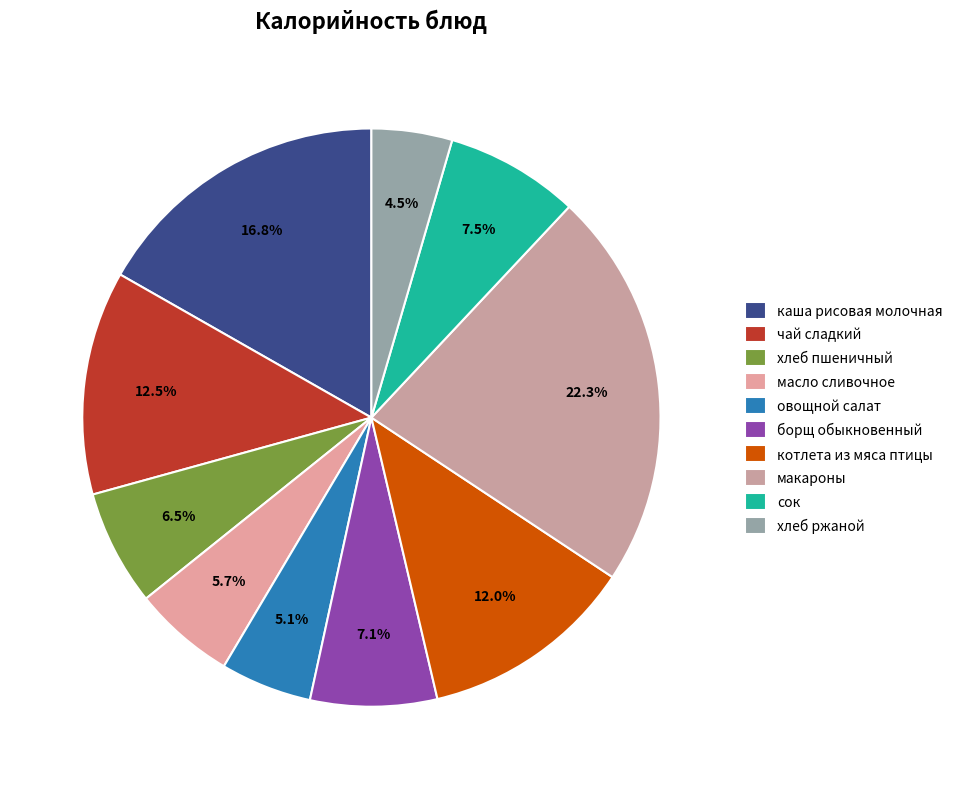

True or false: макароны accounts for 12% of the total.

False